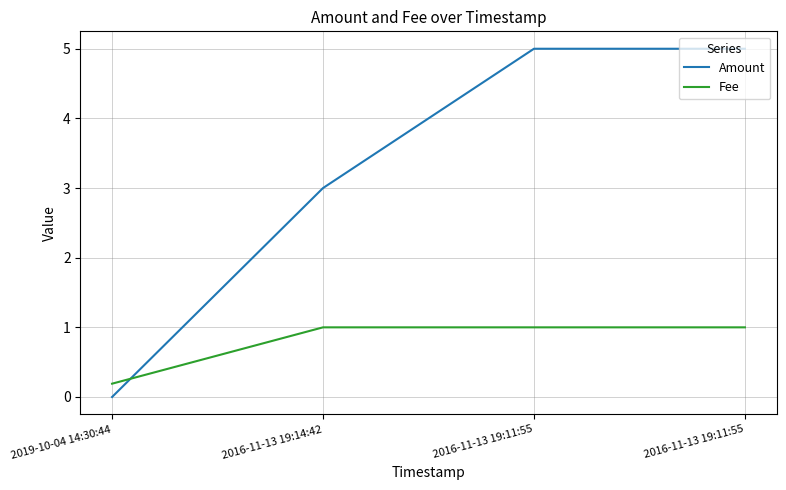

How many lines are shown in the chart?

2